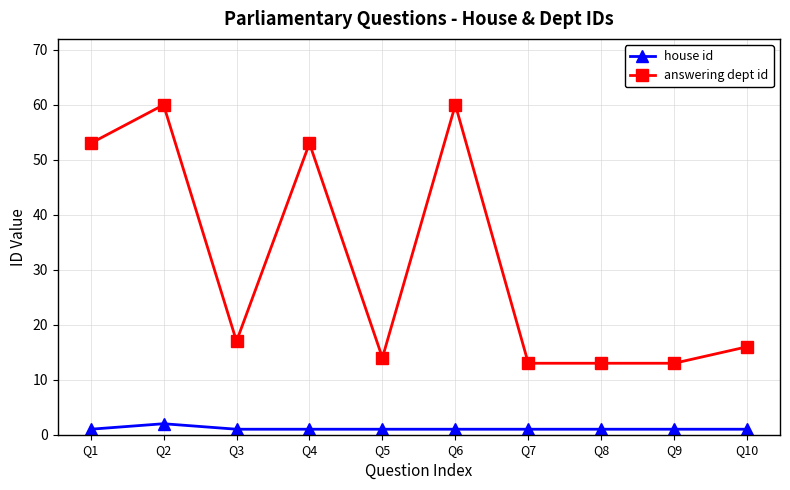

The house id series shows 2 at Q2. True or false?

True